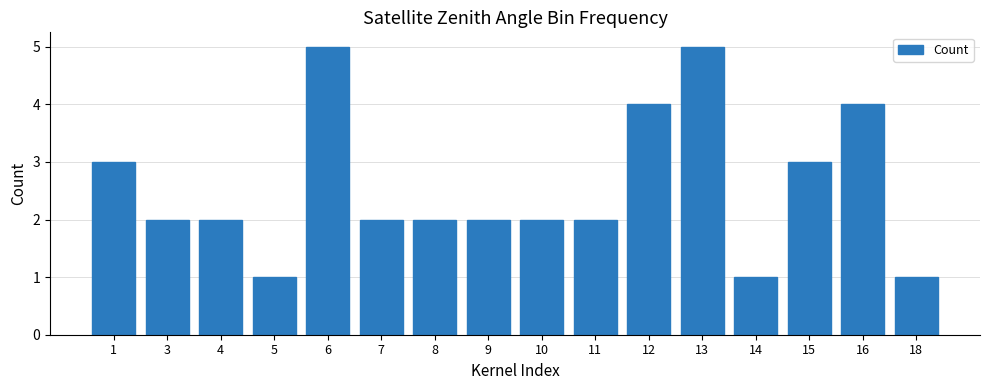

How many series are shown in this chart?

1